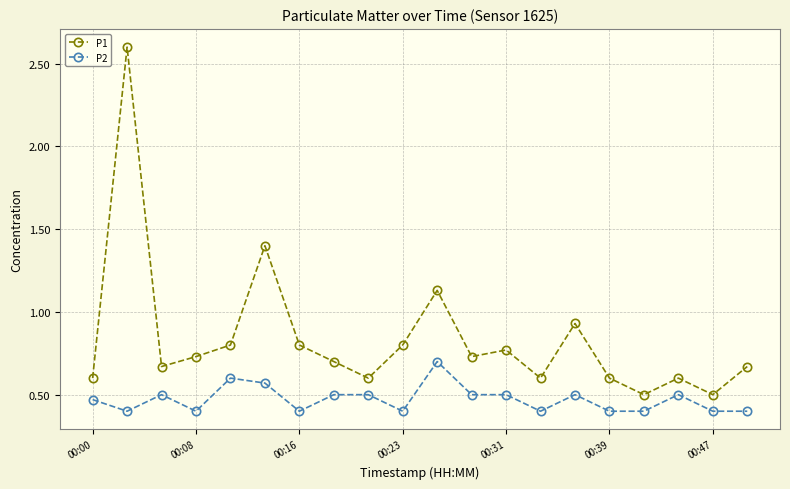

List the series in order of their overall mean, highest first.

P1, P2